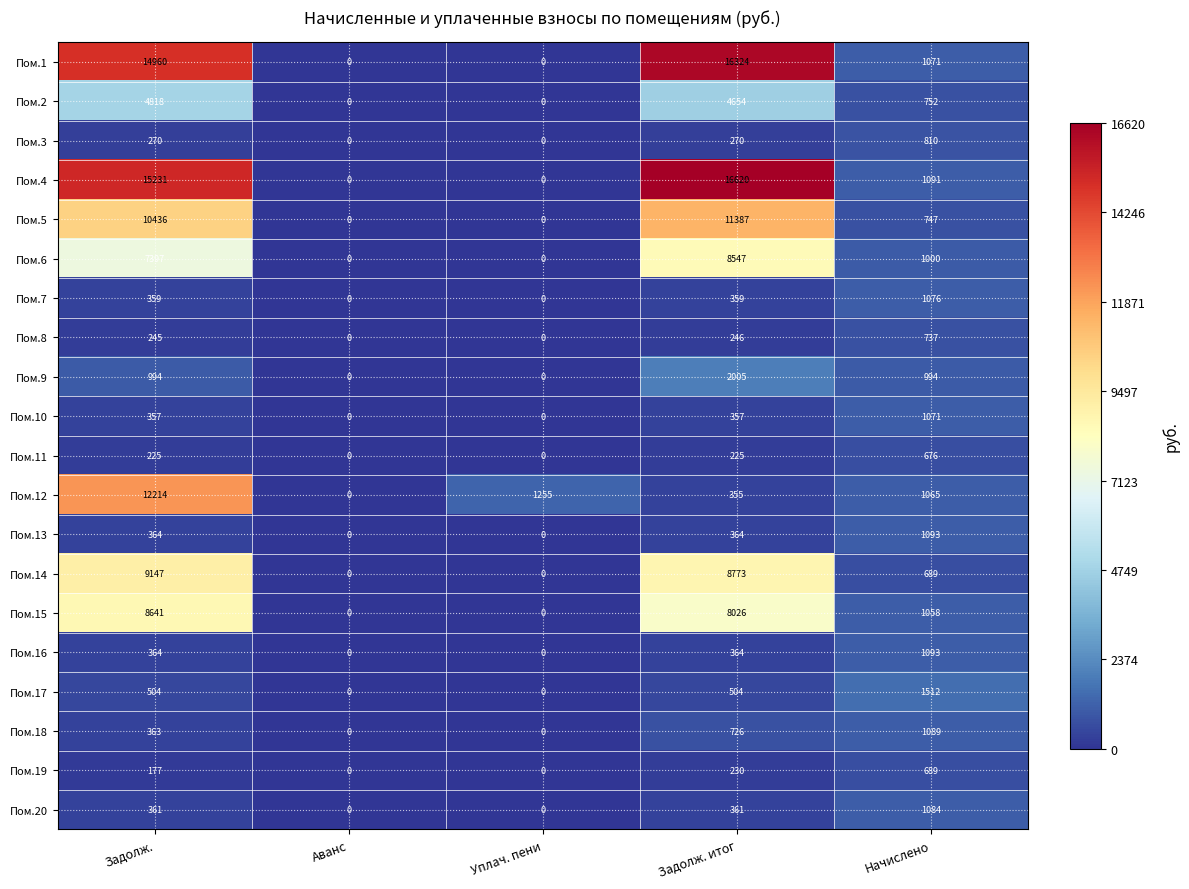

At which category is the sum across all series the highest?

Задолж.